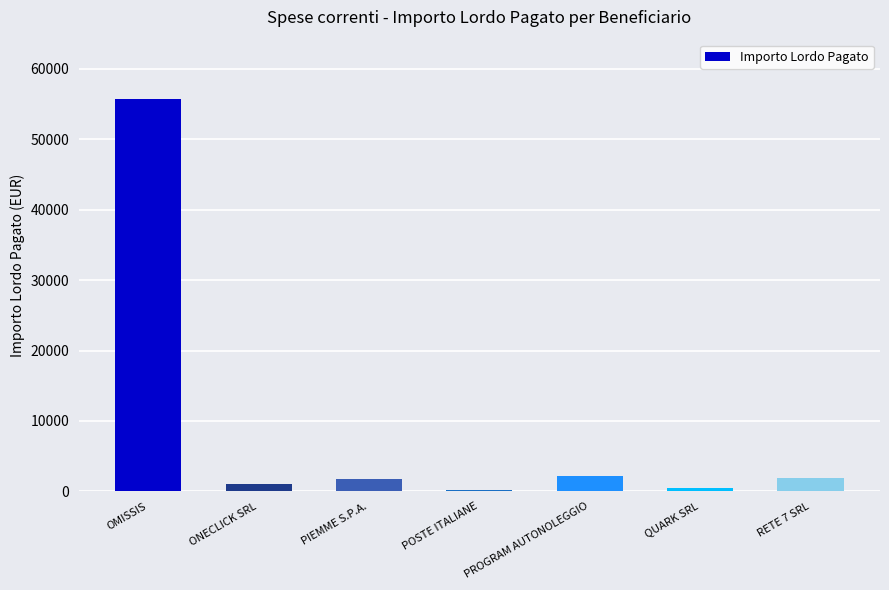

The chart shows a value of 2190.4 at PROGRAM AUTONOLEGGIO. True or false?

True